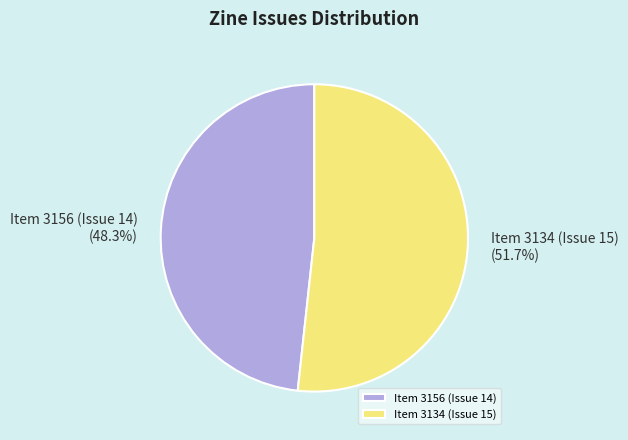

Approximately how many times larger is the value at Item 3156 (Issue 14) compared to Item 3134 (Issue 15)?

0.9